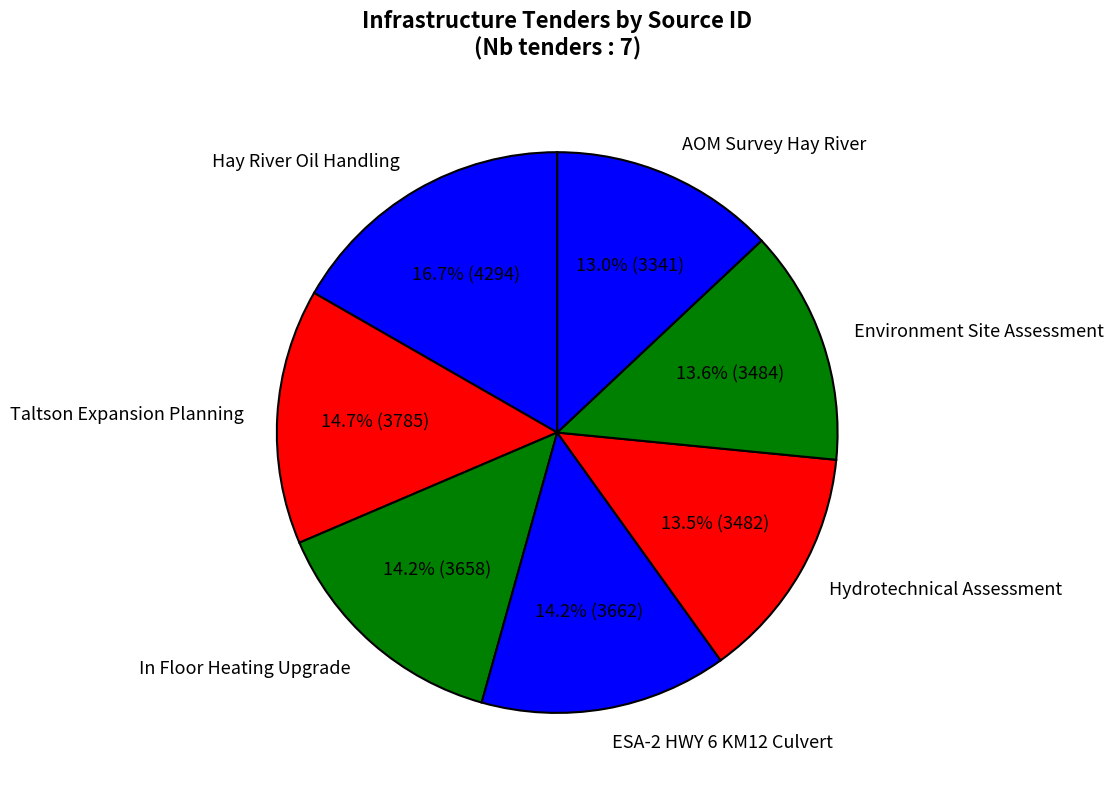

To the nearest percent, what is the average slice percentage?

14%